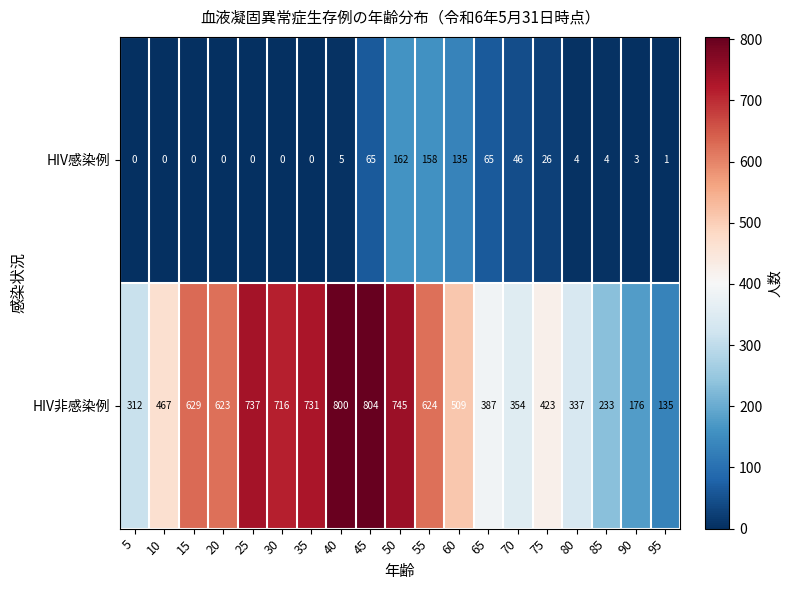

What is the average value of the HIV感染例 series?

35